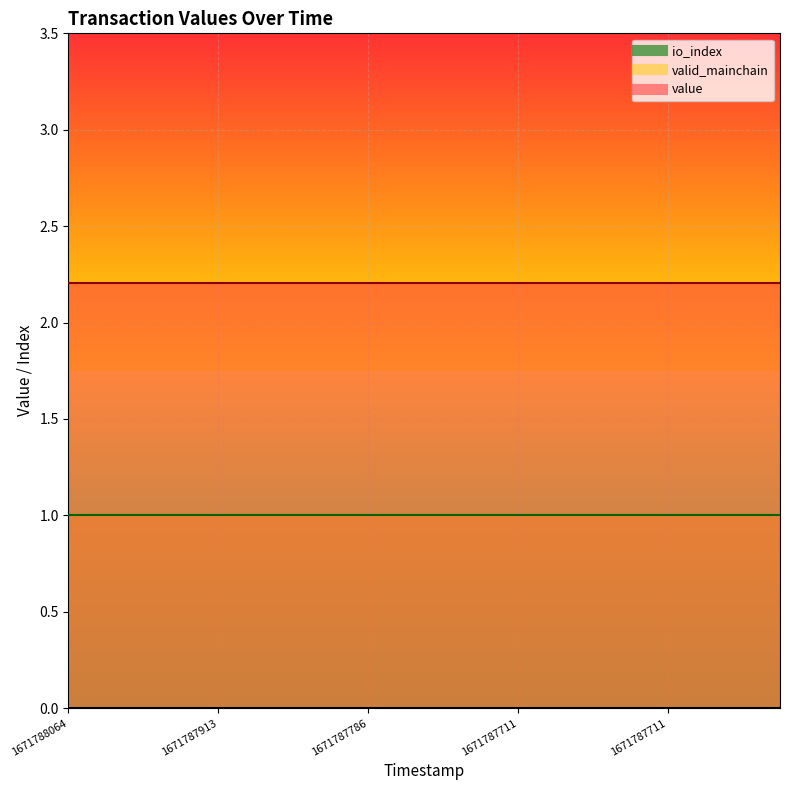

True or false: valid_mainchain has more than 0 interior local peaks.

False